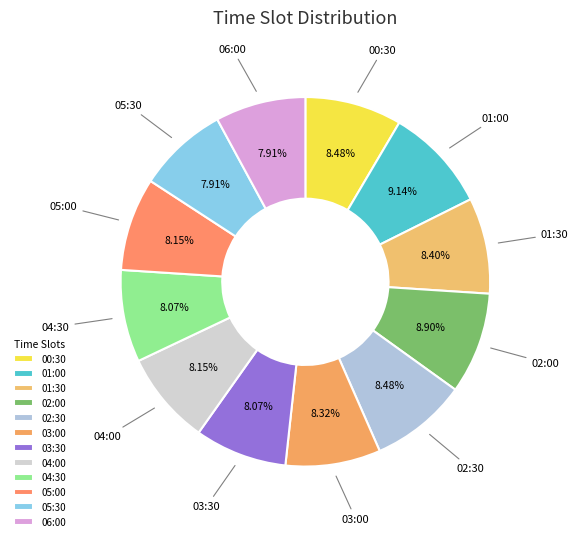

Is the sum of 04:00 and 06:00 greater than half?

No